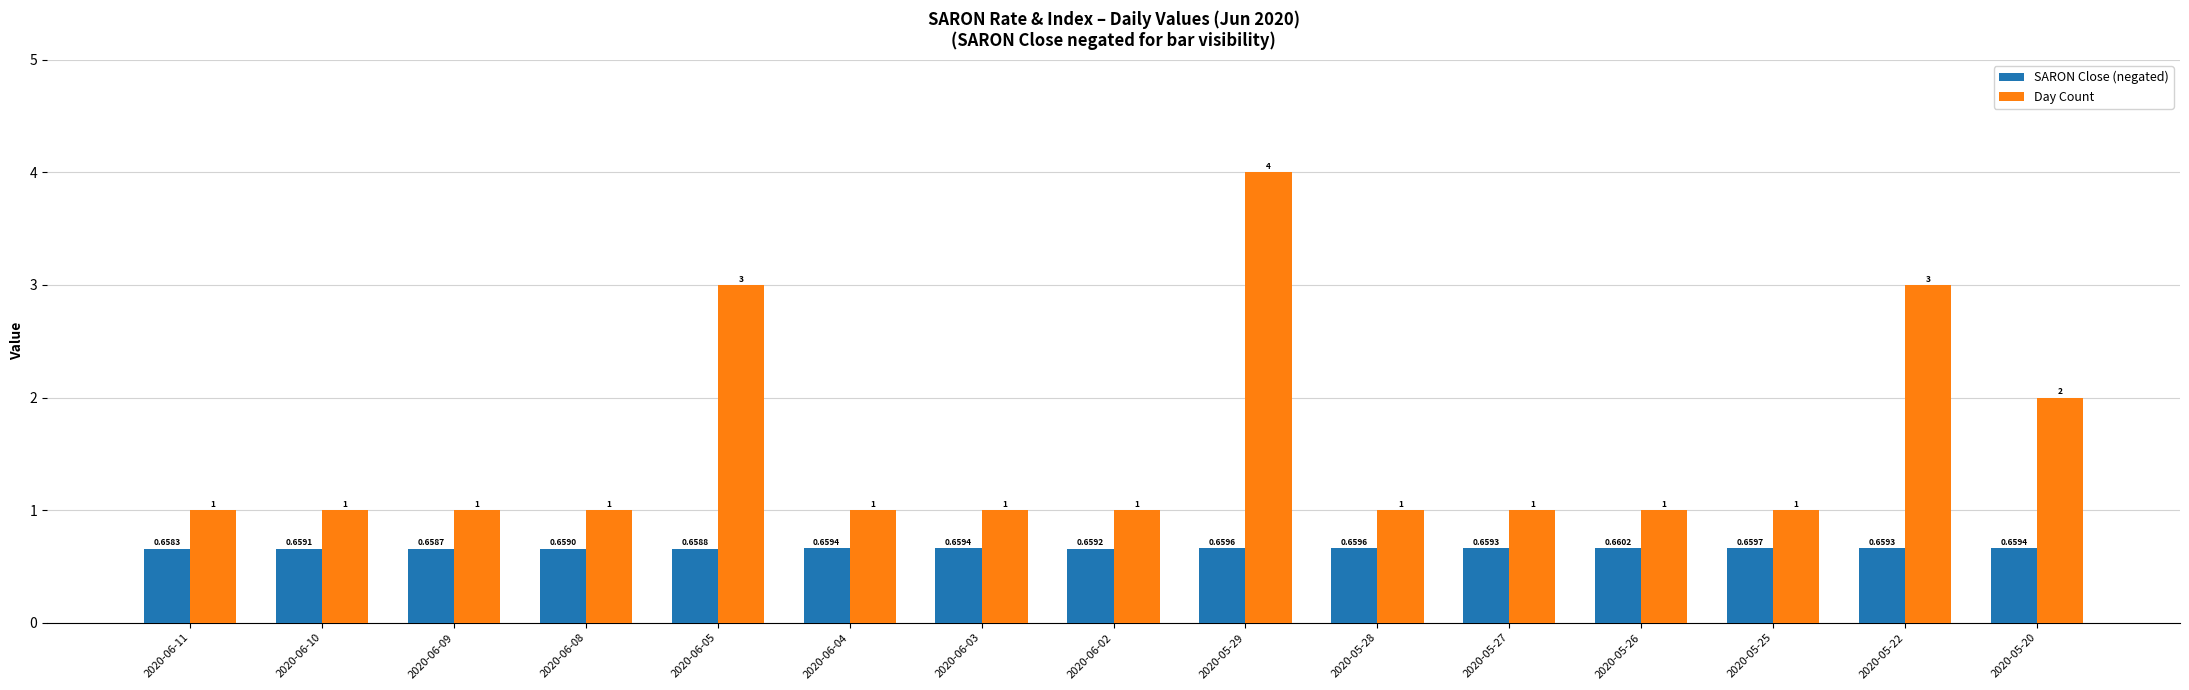

What is the value of the Day Count bar at the 7th from the left?

1.0